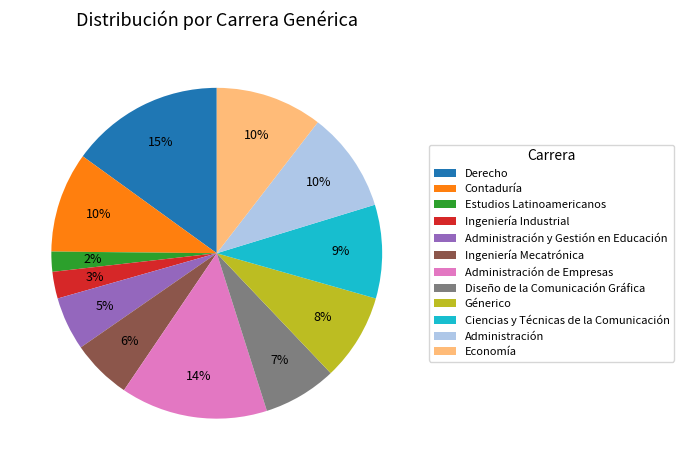

Which slice is the largest?

Derecho